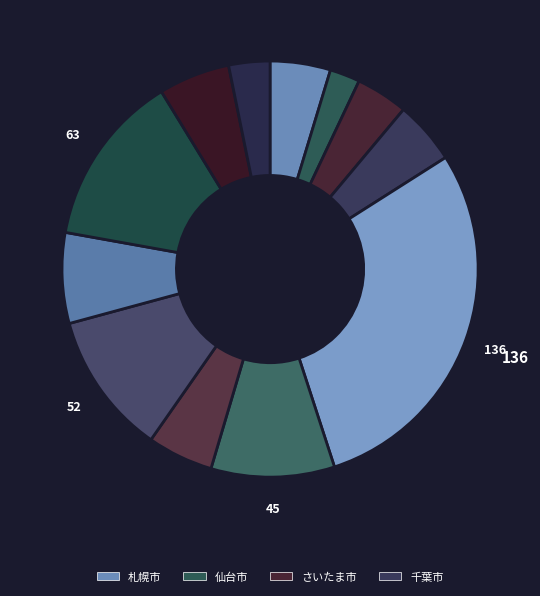

Which category has the smallest portion of the pie?

仙台市